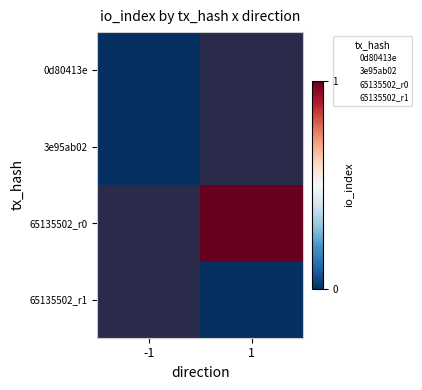

How many series are shown in this chart?

4